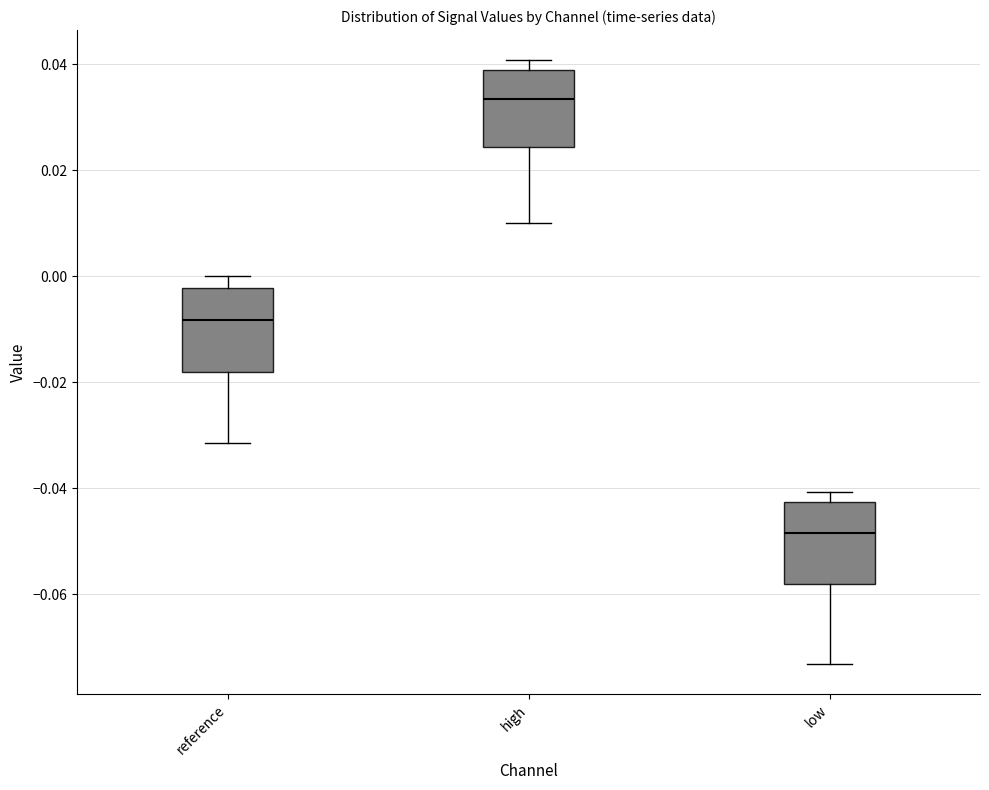

Where does the lower whisker of the box for high end on the y-axis? The values are not printed on the chart, so give them approximately, as read against the axis.

0.010